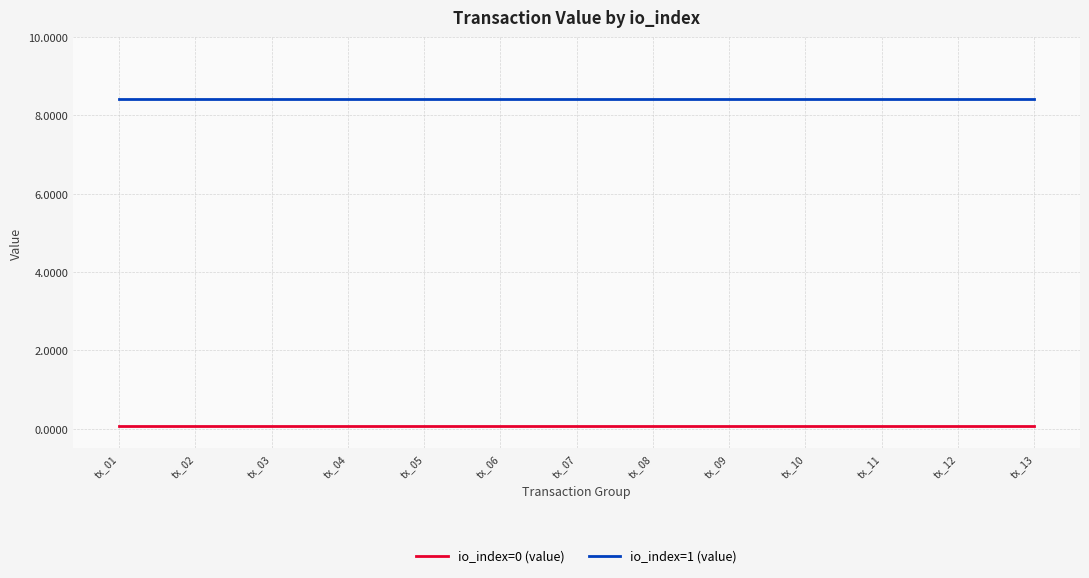

List the series in order of their peak value, highest first.

io_index=1 (value), io_index=0 (value)